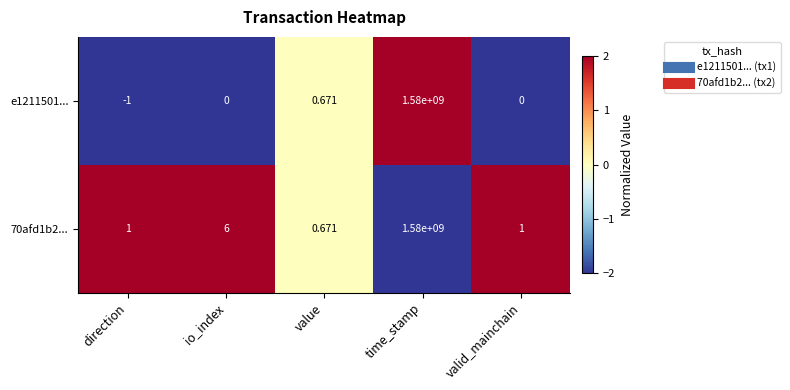

At which label is 70afd1b2... closest to 790000000?

io_index